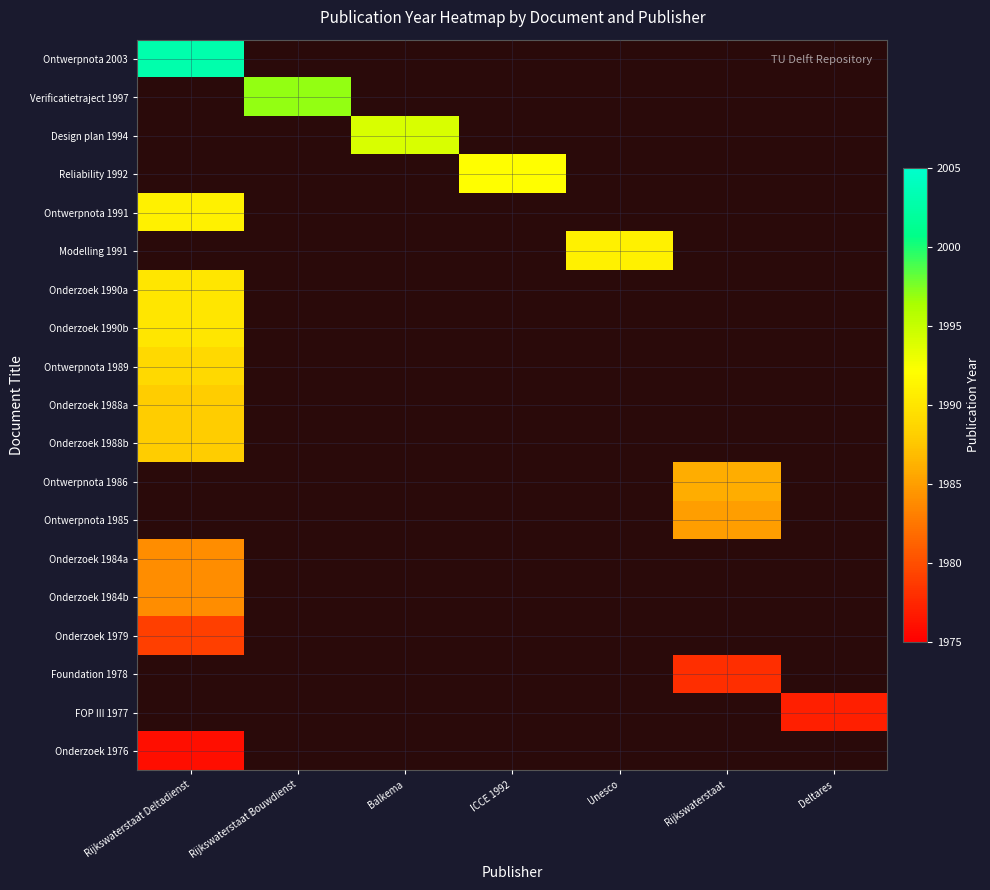

What is the maximum value shown in the chart?

2003.0